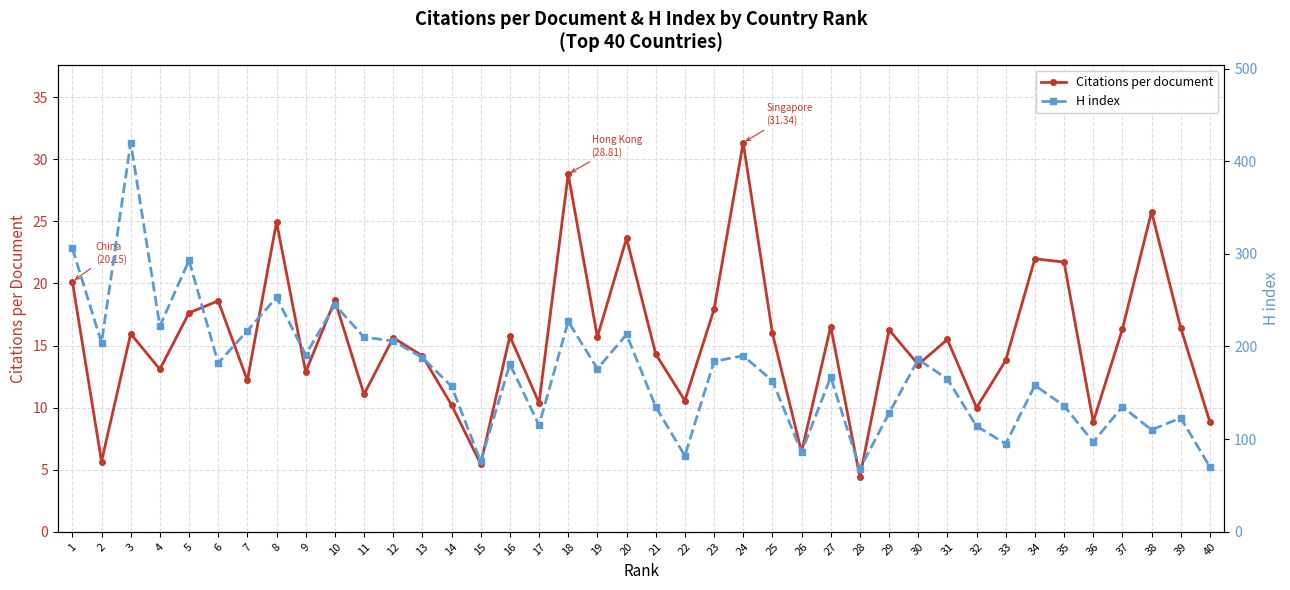

True or false: Citations per document and H index cross at least once.

False